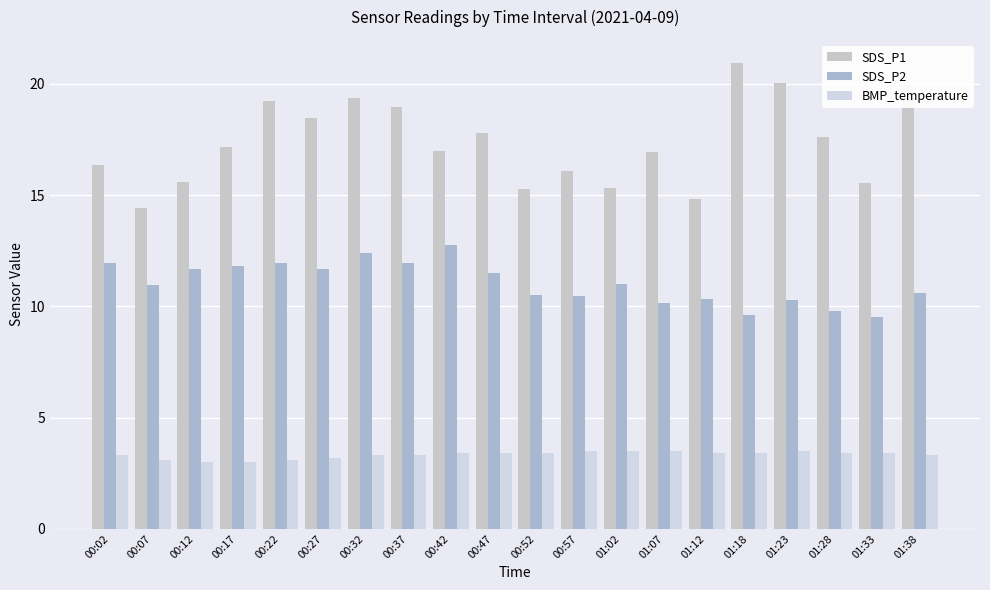

Is it true that BMP_temperature equals 2.1 at 00:32?

False